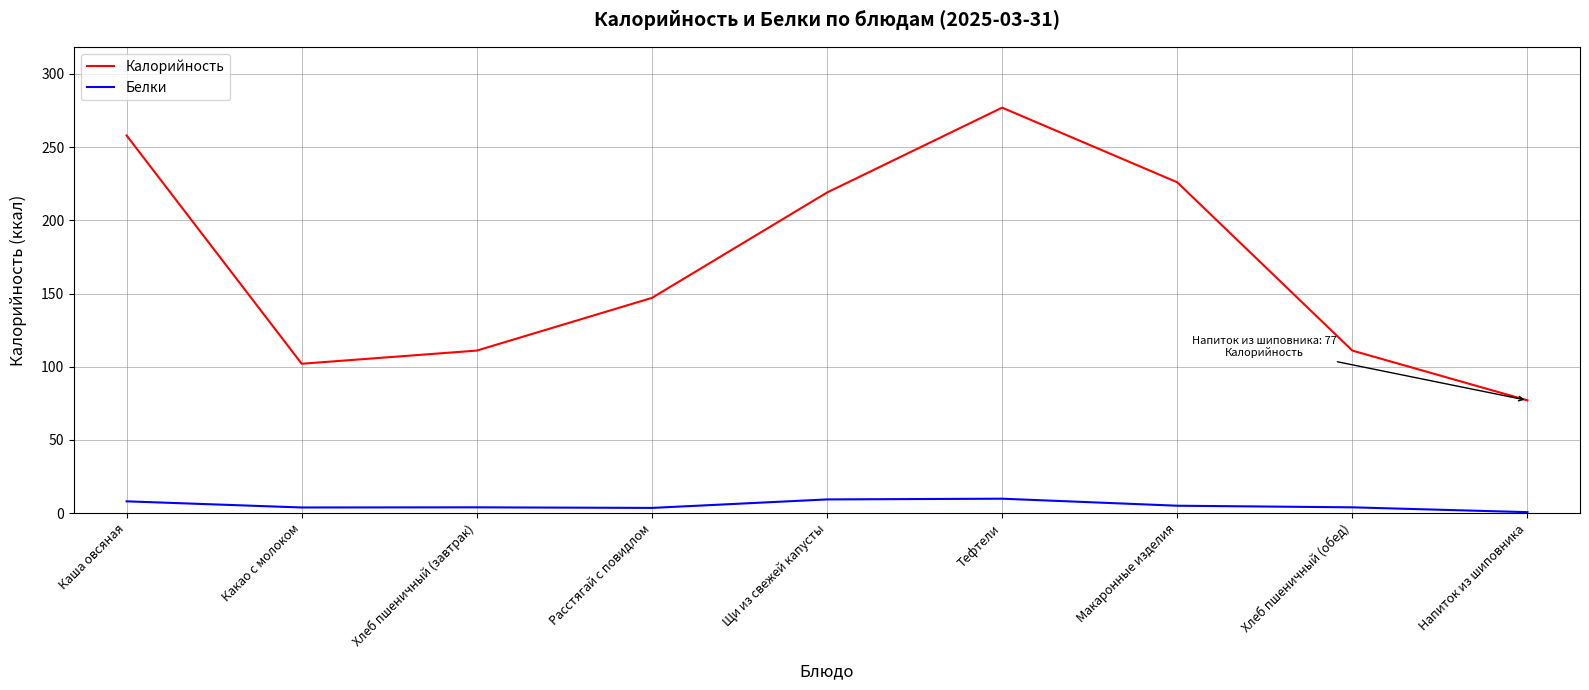

At Макаронные изделия, list the series in order from largest to smallest.

Калорийность, Белки